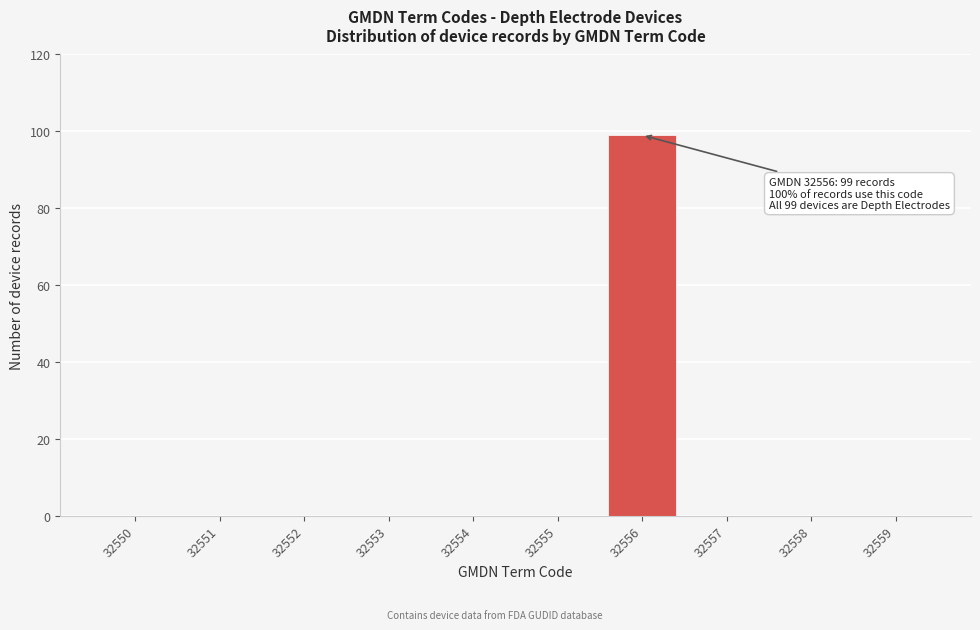

Reading left to right, extract all data points from this chart.

32550=0	32551=0	32552=0	32553=0	32554=0	32555=0	32556=99	32557=0	32558=0	32559=0